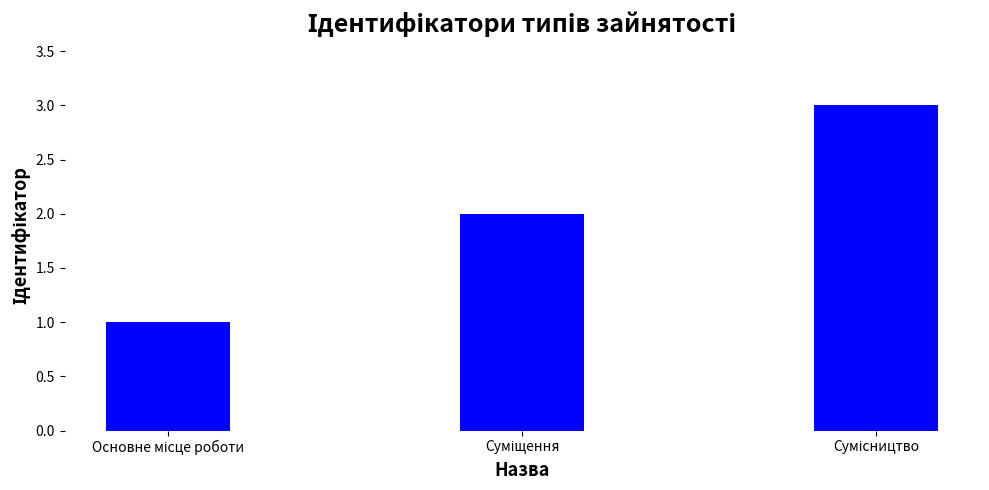

Reading left to right, extract all data points from this chart.

1	2	3